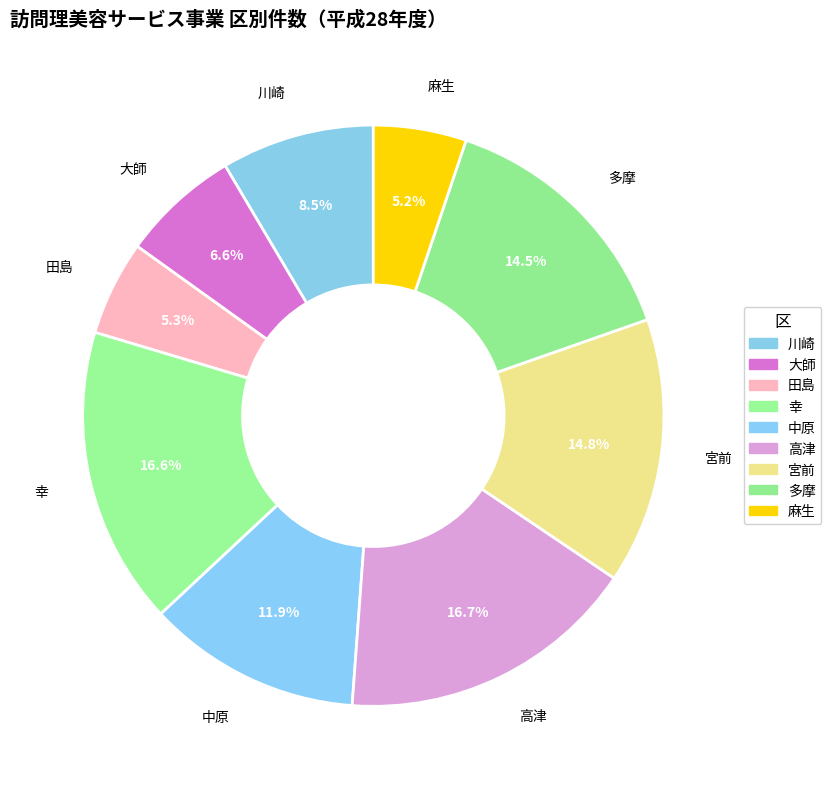

Which slice is the largest?

高津